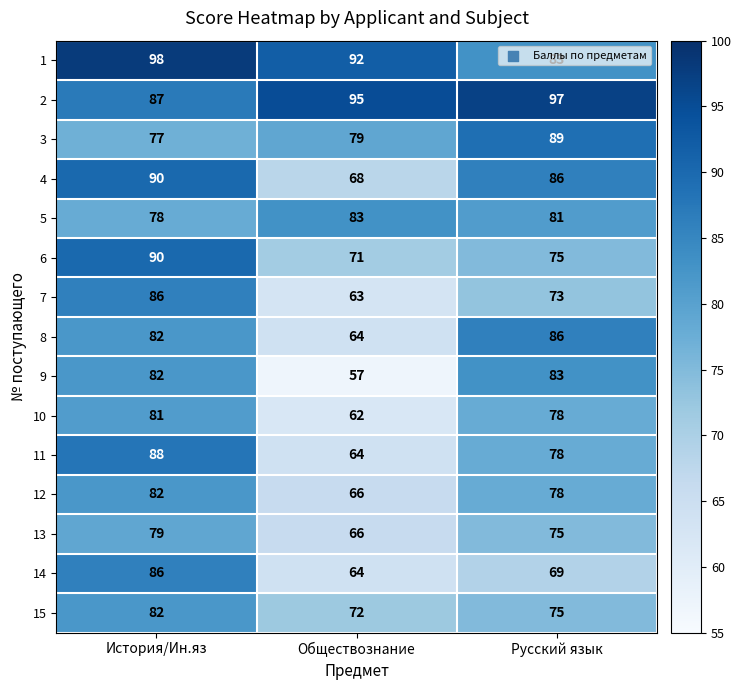

True or false: 4 has a value of 90 at История/Ин.яз.

True